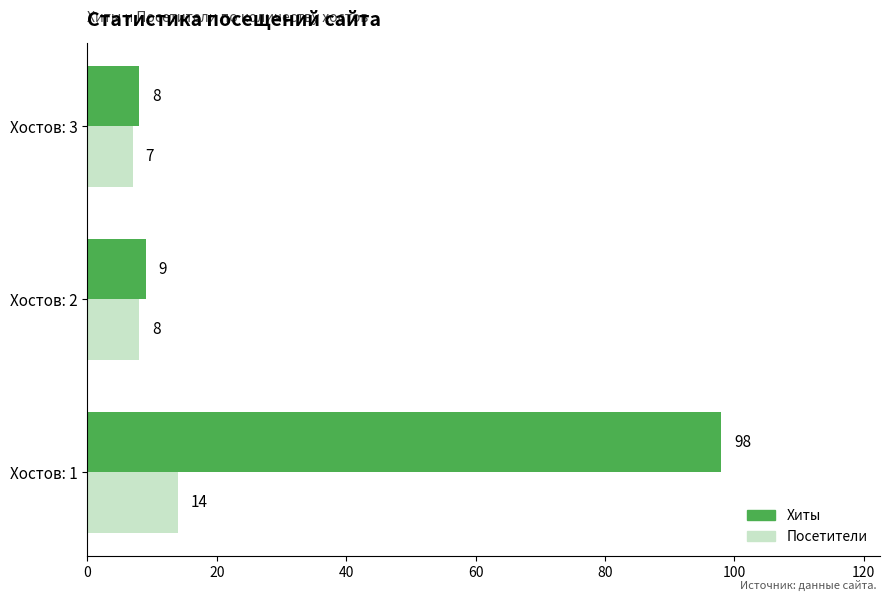

Which series has the widest spread of values?

Хиты